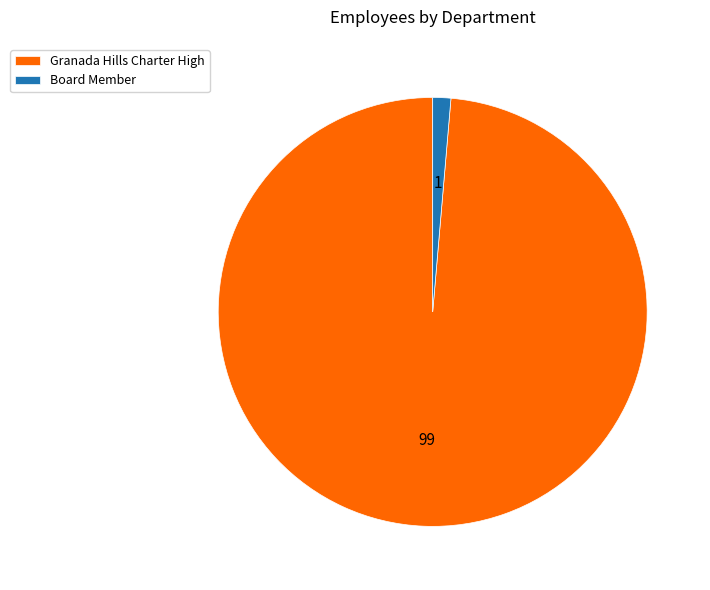

Do Board Member and Granada Hills Charter High together represent more than half of the pie?

Yes